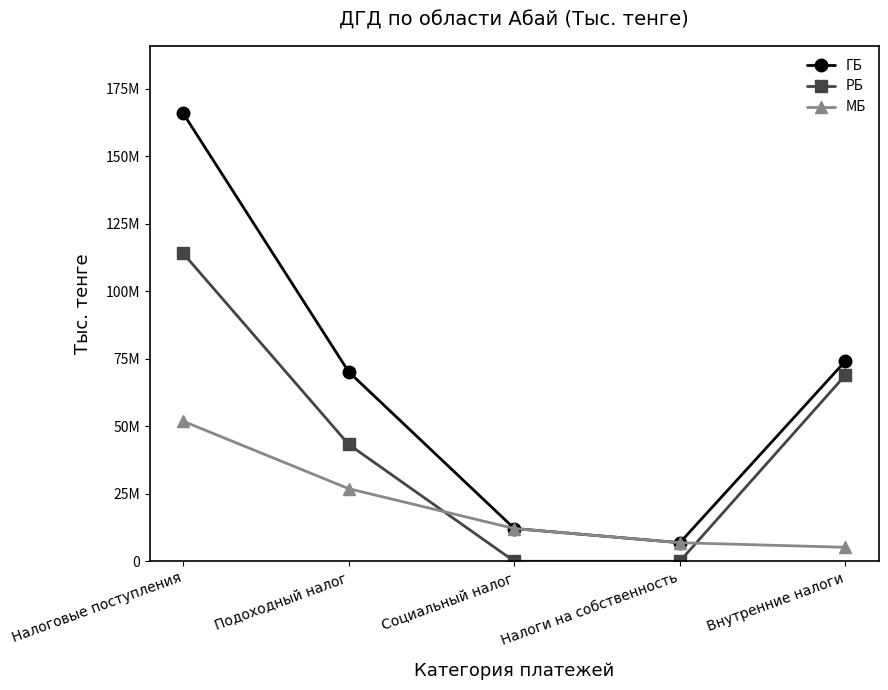

What is the total value across all series at Налоговые поступления?

331698270